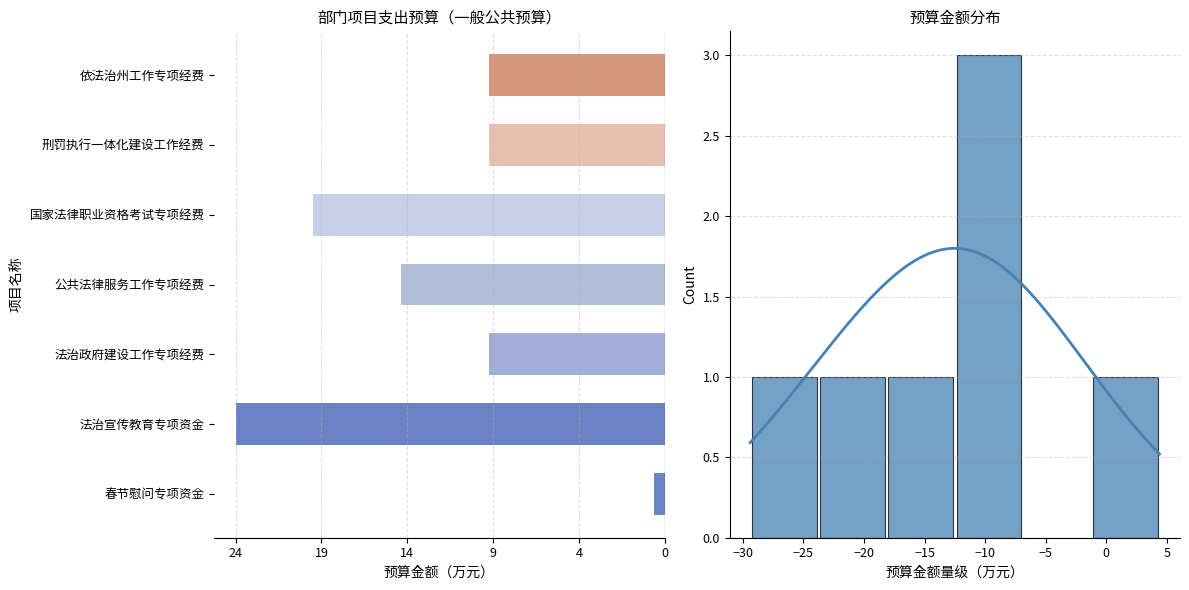

What is the label of the 1st bar from the left?

春节慰问专项资金